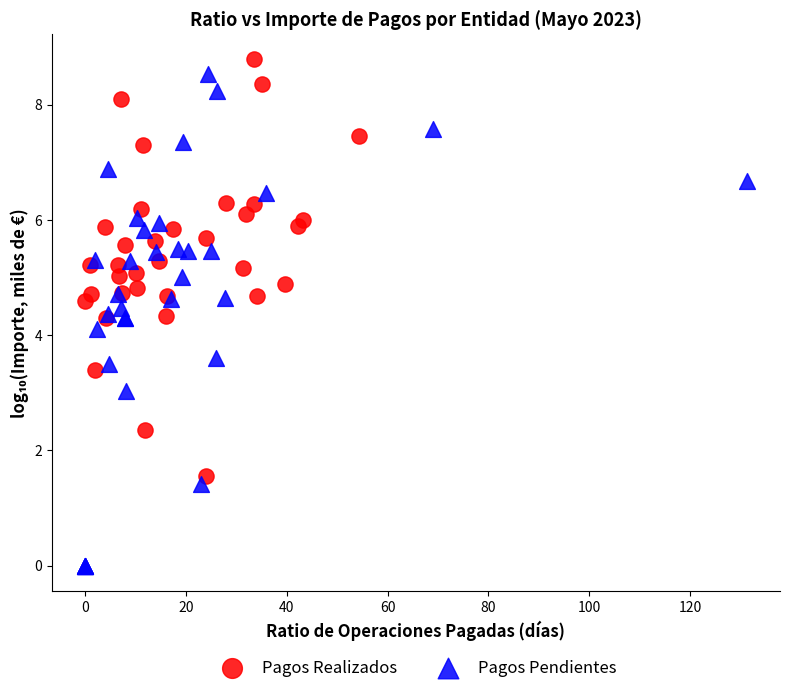

Which series has the largest Y range (max minus min)?

Pagos Pendientes